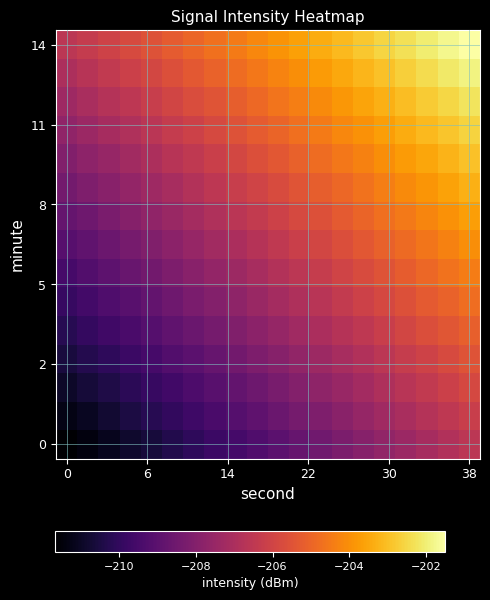

Count the number of categories in the chart.

20